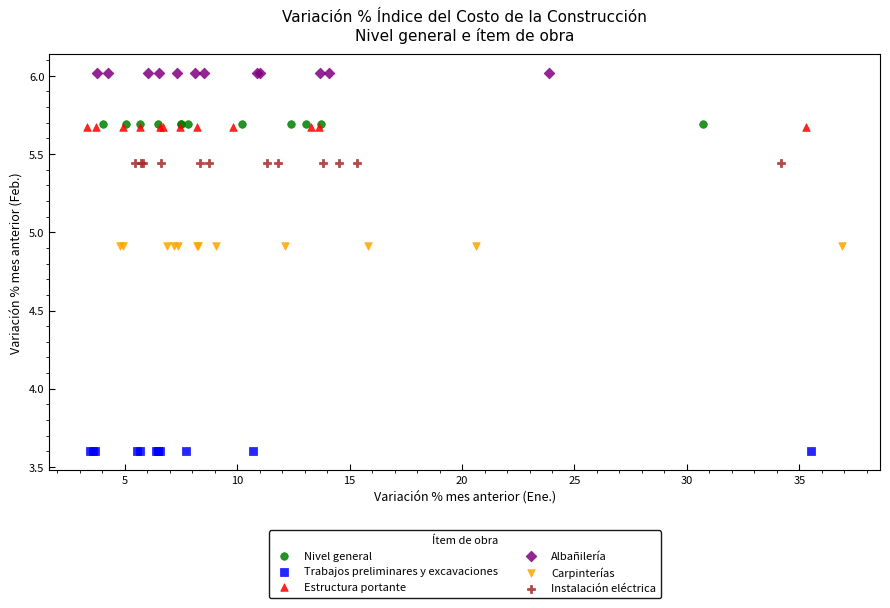

Which series reaches the minimum Y coordinate?

Trabajos preliminares y excavaciones